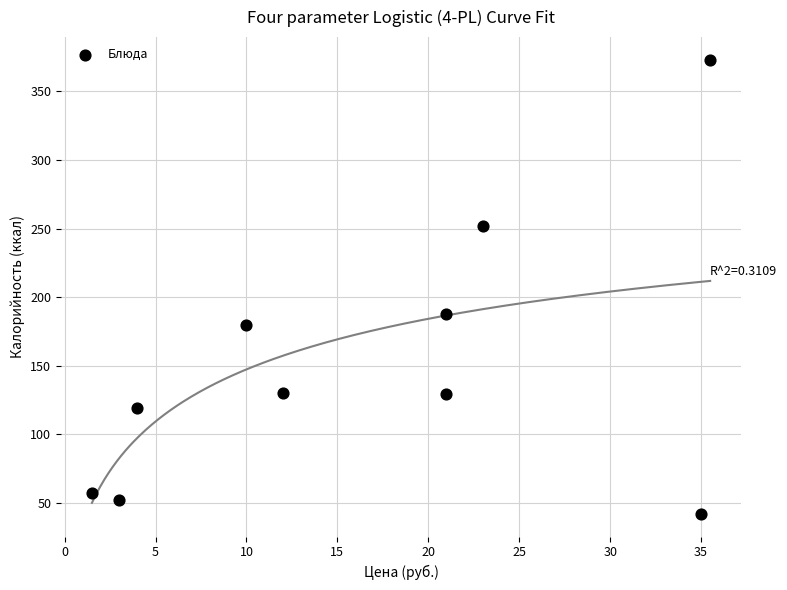

What is the average Y value?

152